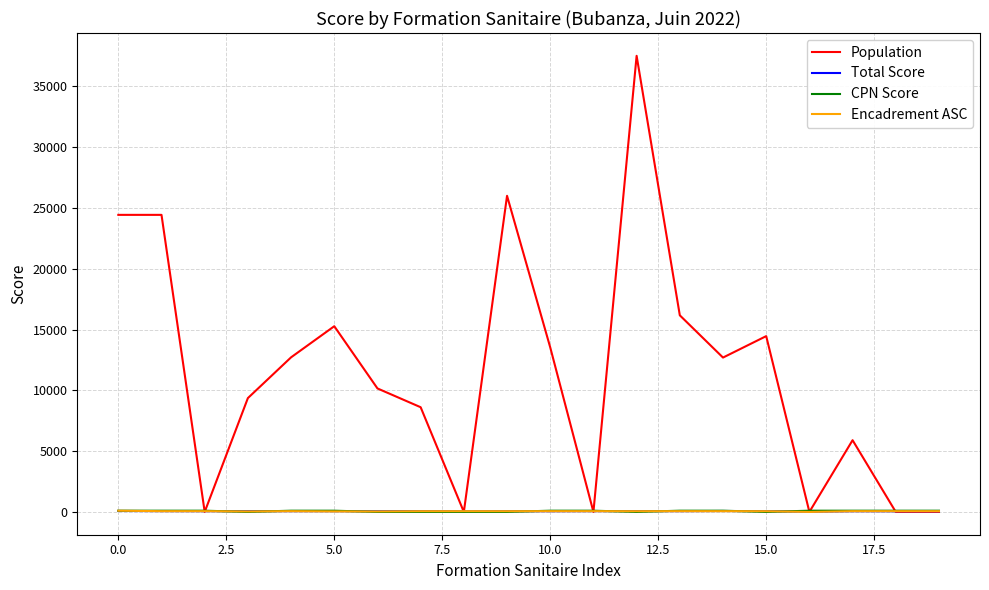

How many categories are shown in the chart?

20